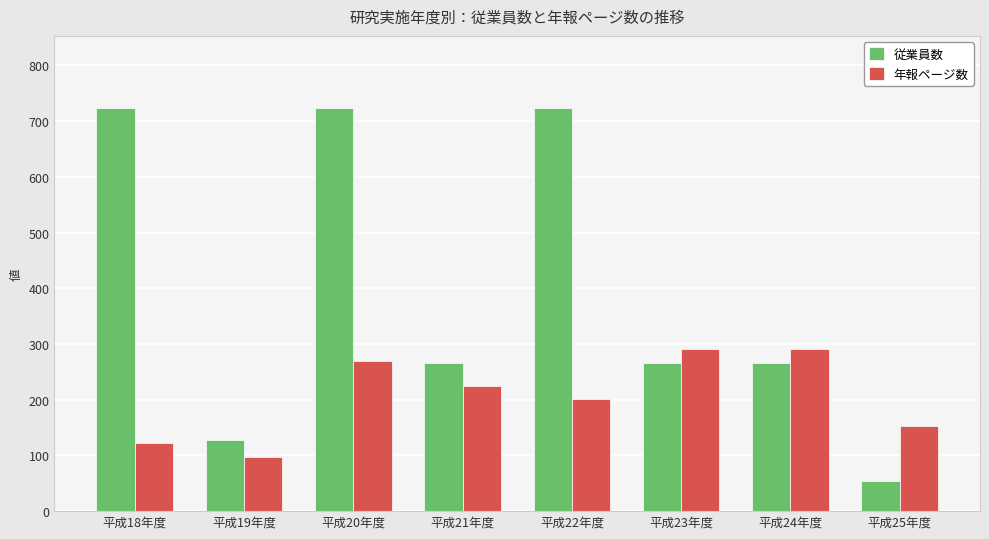

Reading right to left, extract all data points from this chart.

従業員数: 平成25年度=55	平成24年度=266	平成23年度=266	平成22年度=723	平成21年度=266	平成20年度=723	平成19年度=127	平成18年度=723
年報ページ数: 平成25年度=153	平成24年度=291	平成23年度=291	平成22年度=201	平成21年度=225	平成20年度=269	平成19年度=97	平成18年度=123